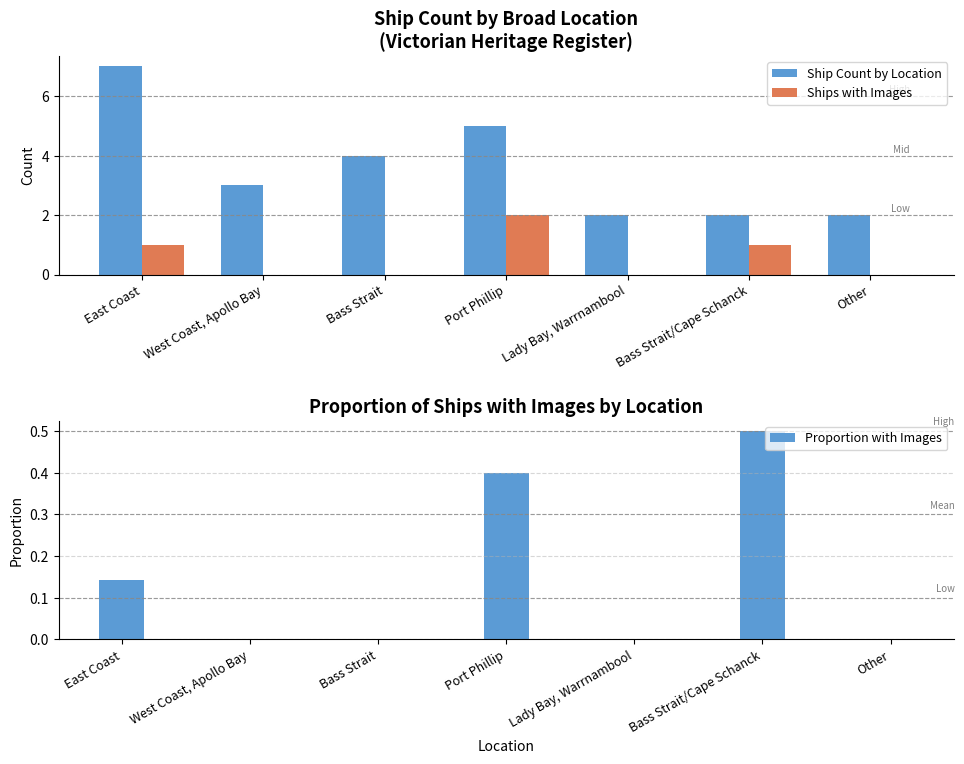

At which label does Ship Count by Location first exceed 3?

East Coast